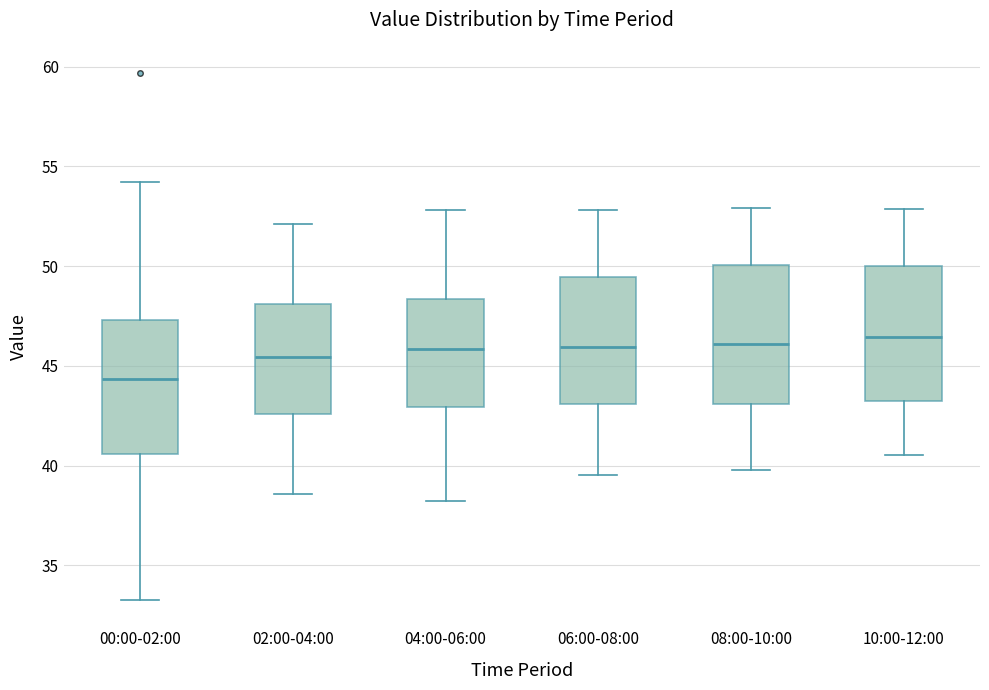

Reading left to right, transcribe this box plot: for each box, give where its median line is, the range the box spans, and where its two whiskers end, as read against the y-axis. The values are not printed on the chart, so give them approximately, as read against the axis.

00:00-02:00: median 44.5, box 40.5 to 47.5, whiskers 33.5 to 54.0
02:00-04:00: median 45.5, box 42.5 to 48.0, whiskers 38.5 to 52.0
04:00-06:00: median 46.0, box 43.0 to 48.5, whiskers 38.5 to 53.0
06:00-08:00: median 46.0, box 43.0 to 49.5, whiskers 39.5 to 53.0
08:00-10:00: median 46.0, box 43.0 to 50.0, whiskers 40.0 to 53.0
10:00-12:00: median 46.5, box 43.5 to 50.0, whiskers 40.5 to 53.0